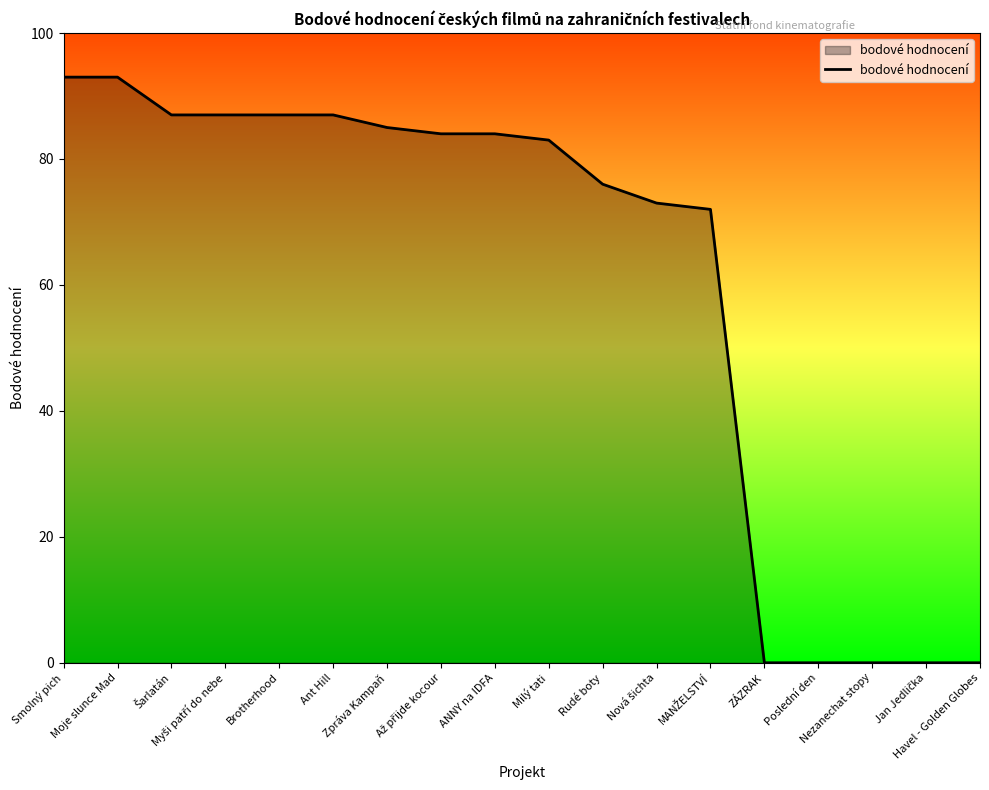

What is the maximum value shown in the chart?

93